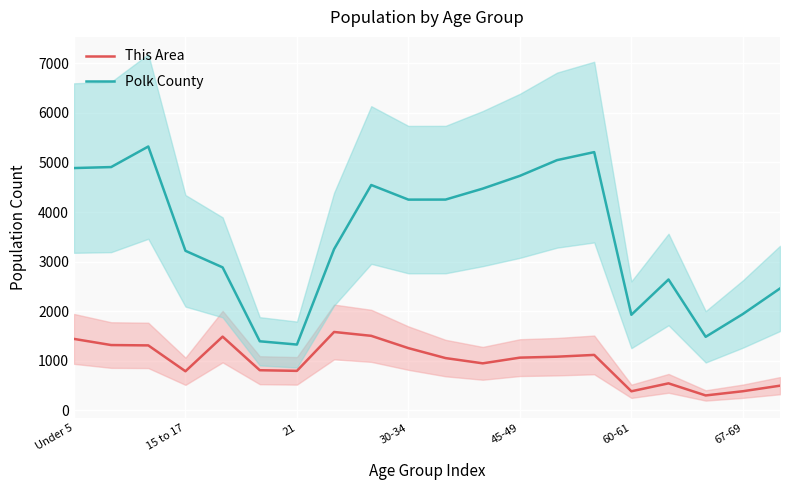

True or false: Polk County and This Area intersect in this chart.

False